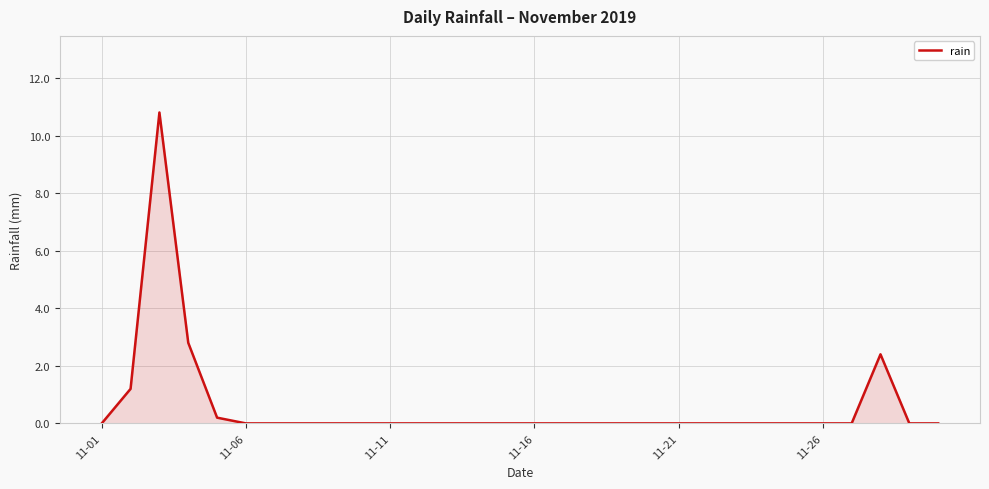

Does the chart have visible grid lines?

Yes